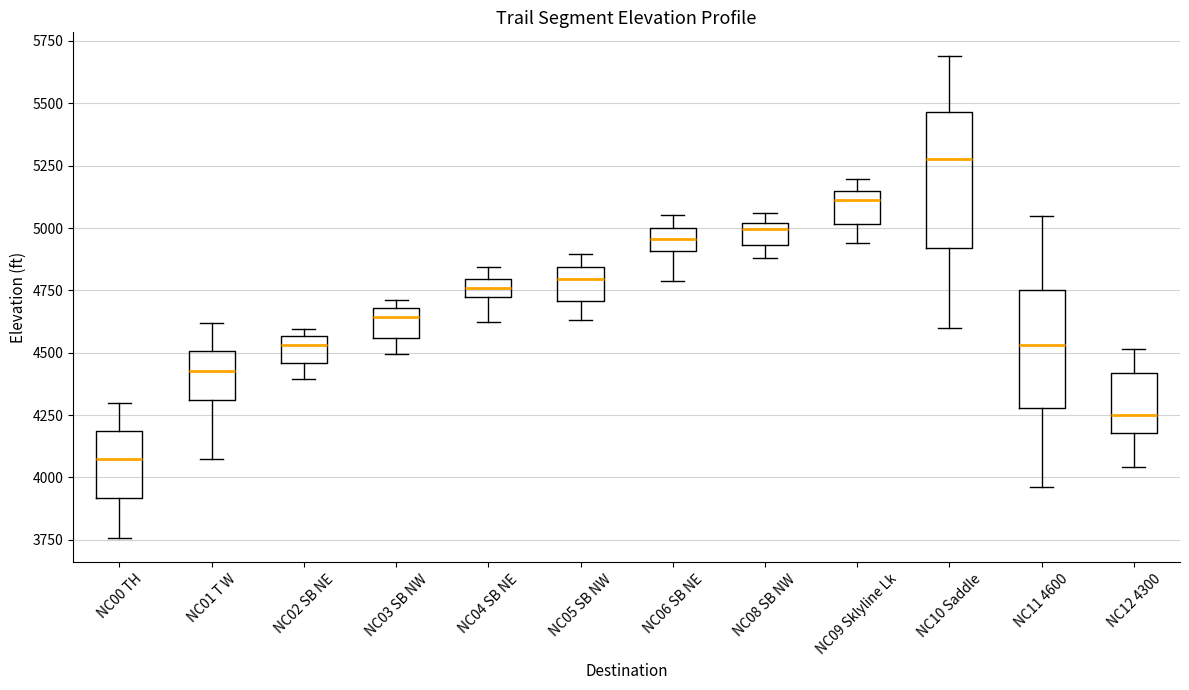

Which box is the tallest, from its lower edge to its upper edge?

NC10 Saddle